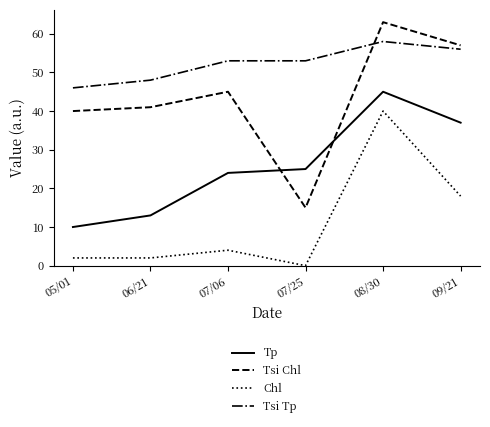

Which series changed the most between 06/21 and 07/06?

Tp